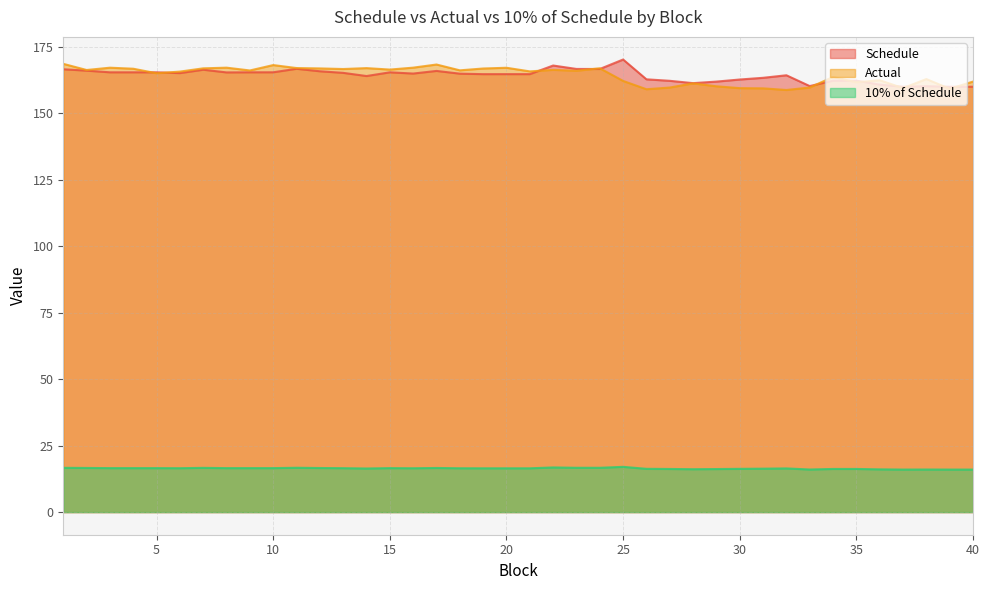

Does the chart have visible grid lines?

Yes